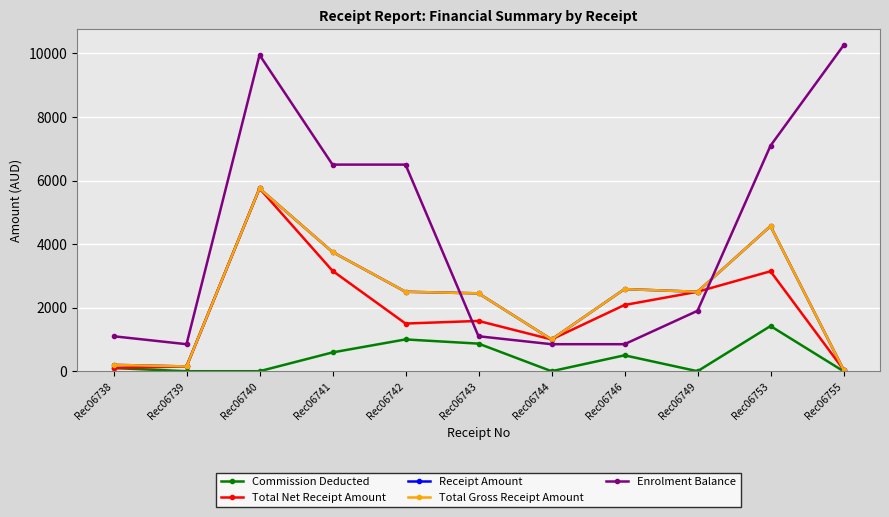

What is the average value of the Commission Deducted series?

407.3